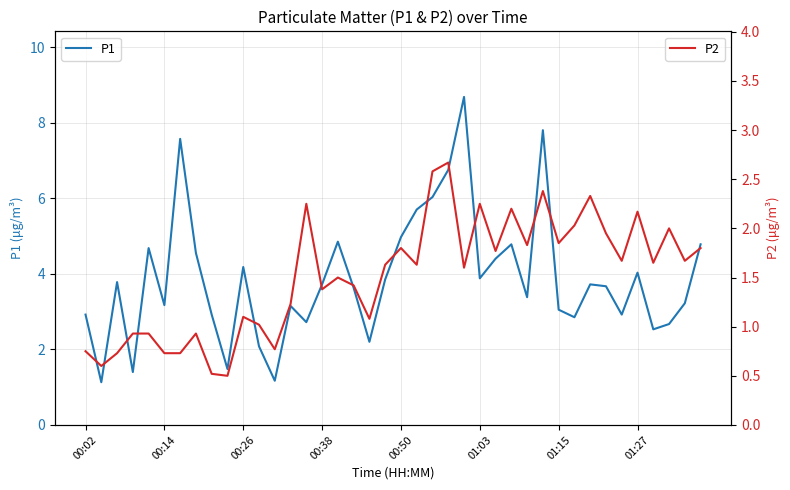

True or false: P1 and P2 intersect in this chart.

False